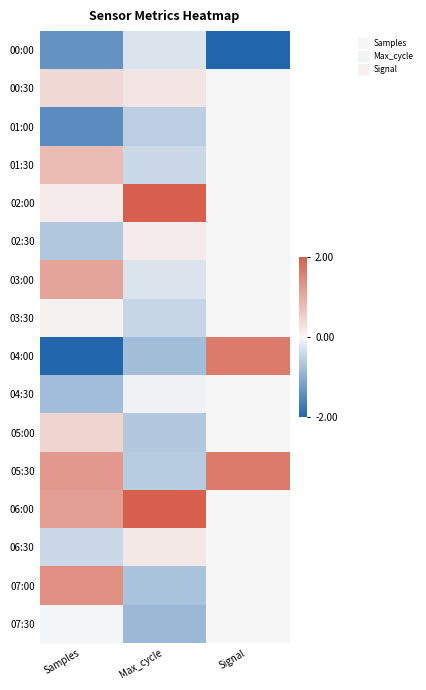

What is the greatest value displayed?

2.0